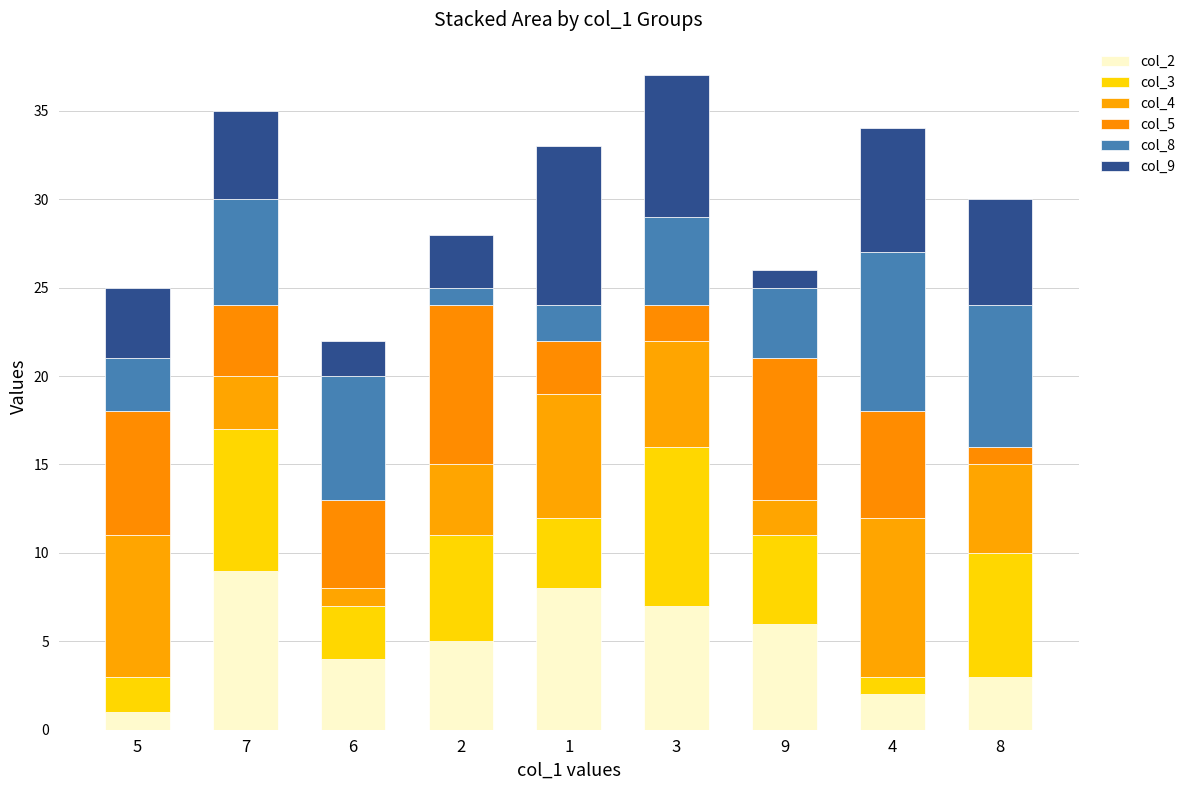

What is the difference between the col_8 values at 2 and 3?

4